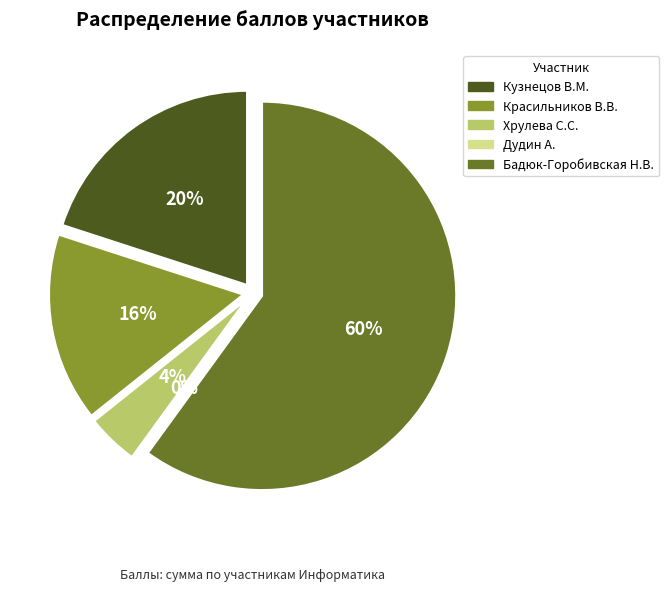

What percentage is the Кузнецов Виталий Максимович slice, to the nearest percent?

20%